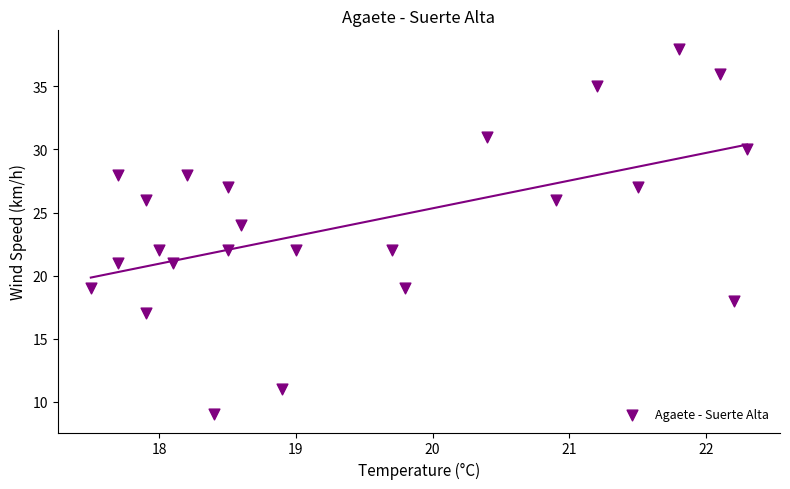

What is the range of Y values (max minus min)?

29